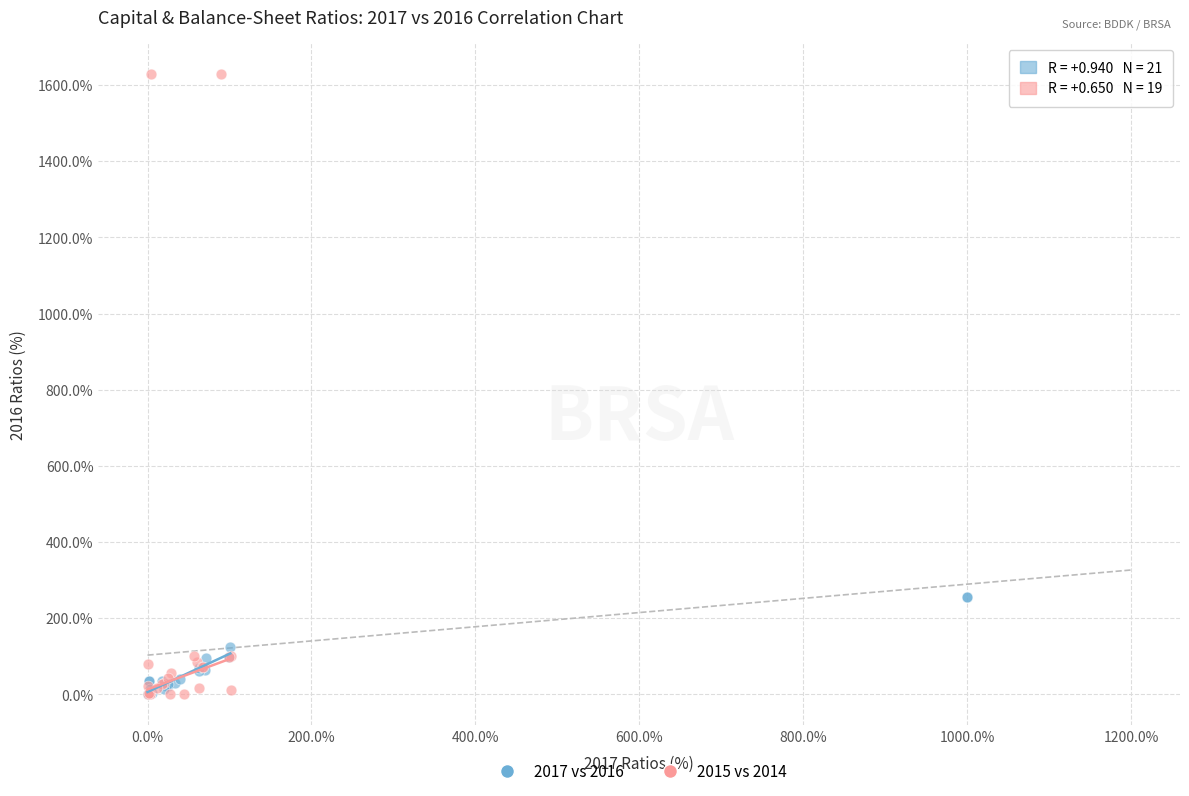

Which series contains the highest Y value?

2015 vs 2014